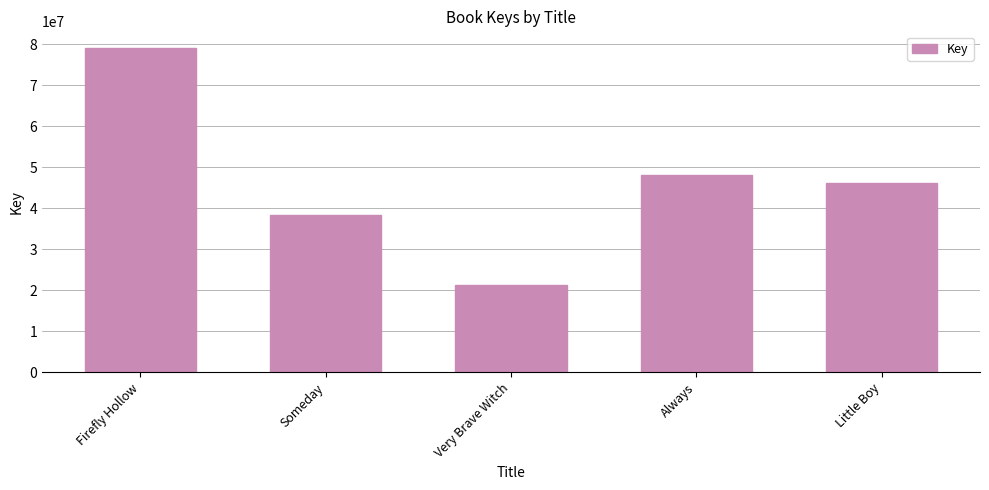

What is the label of the 1st bar from the right?

Little Boy